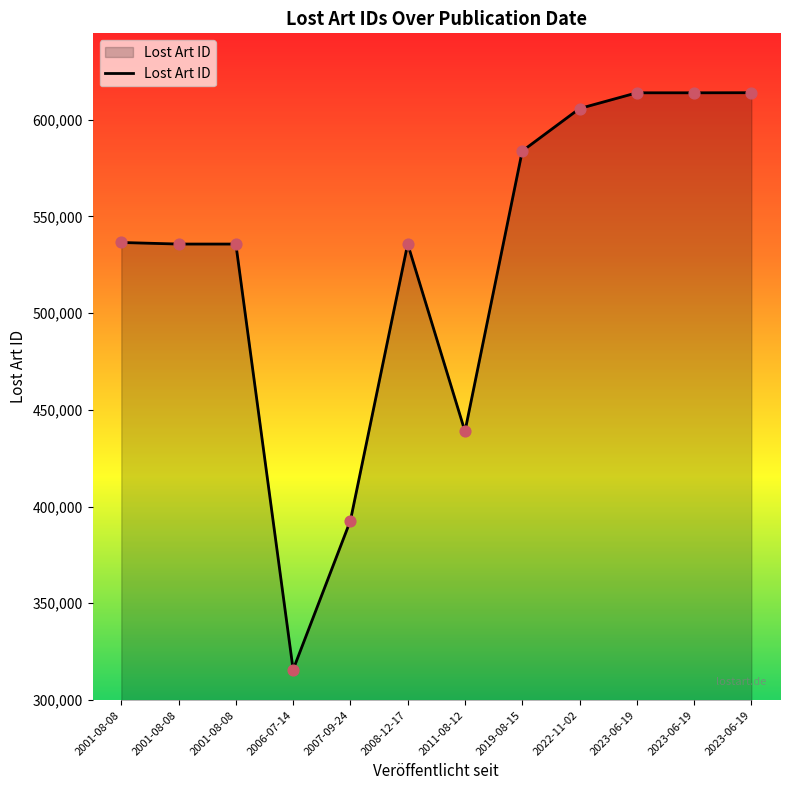

Which has a higher value, 2001-08-08 or 2001-08-08?

2001-08-08